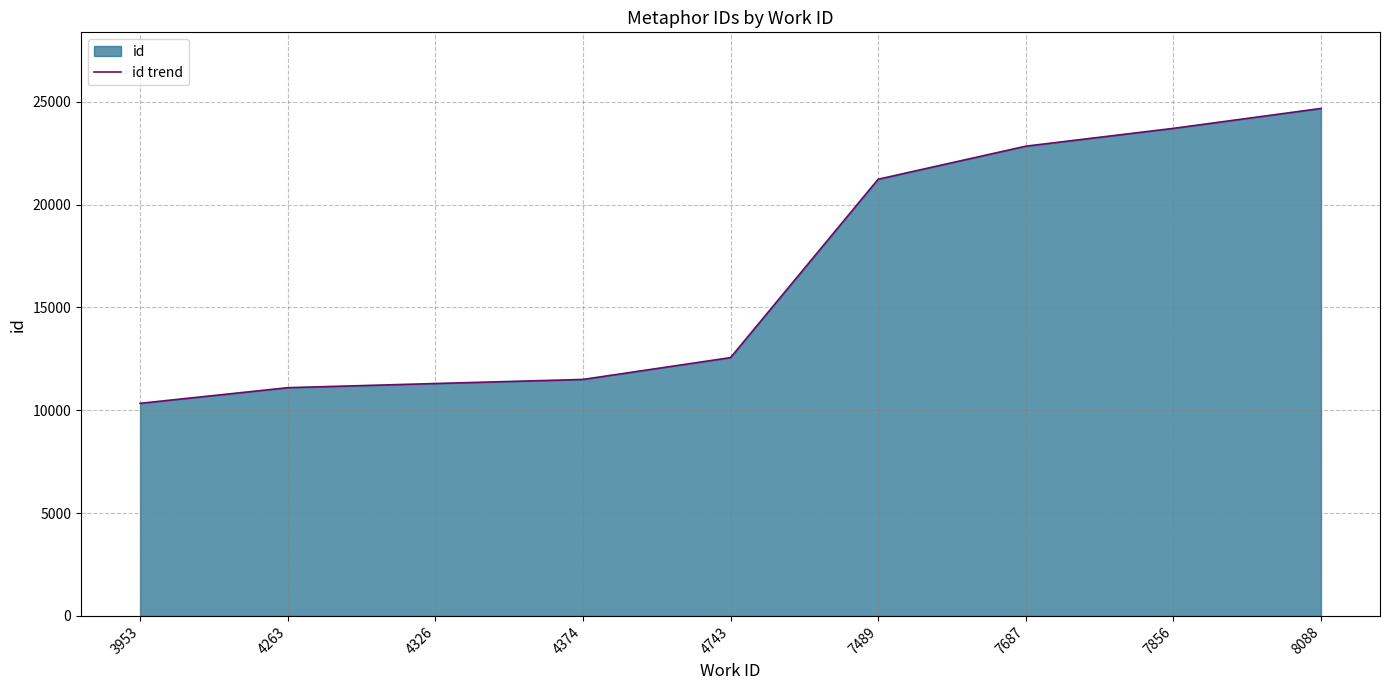

List the labels in order of value, largest first.

8088, 7856, 7687, 7489, 4743, 4374, 4326, 4263, 3953